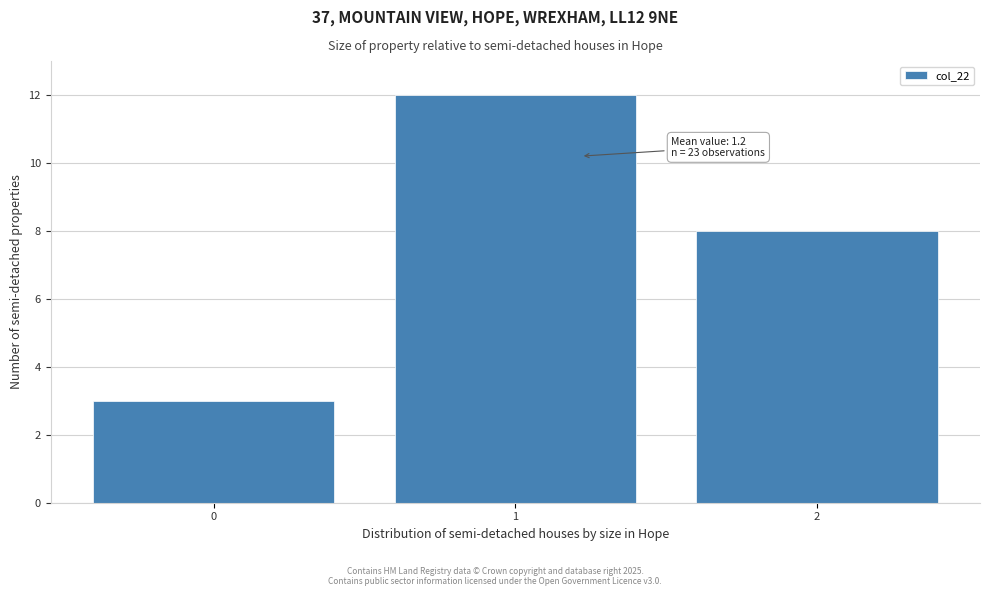

Which range on the x-axis has the tallest bar?

0.5 to 1.5